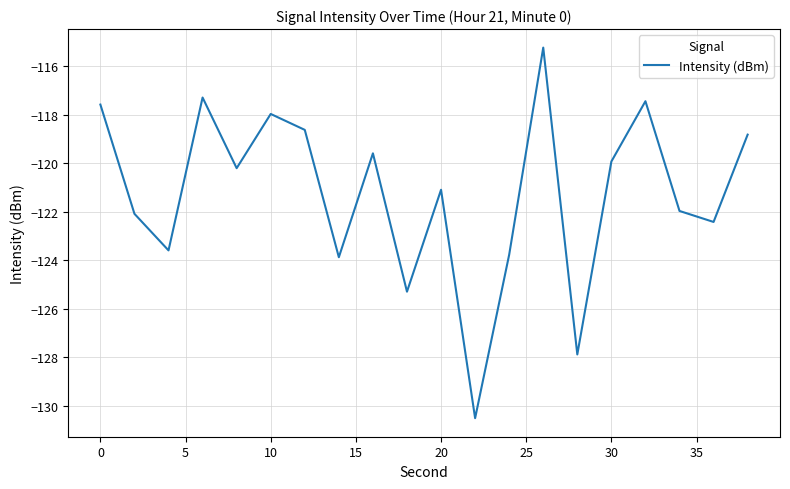

What is the difference between the maximum and minimum values?

15.3